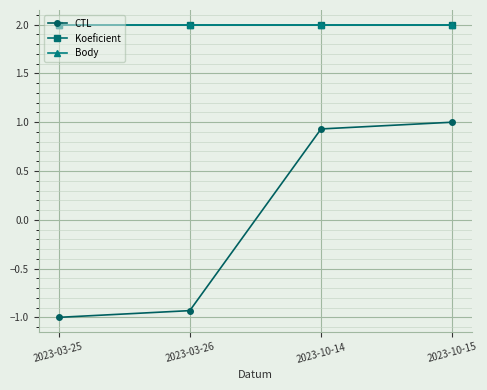

True or false: CTL has a value of -1.0 at 2023-03-25.

True